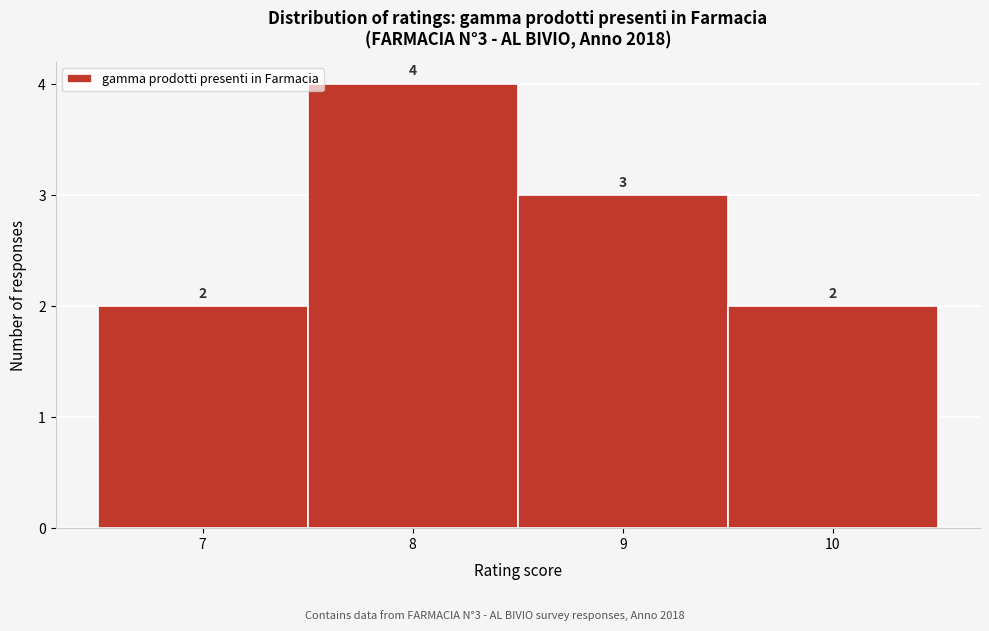

Which range on the x-axis has the tallest bar?

7.5 to 8.5